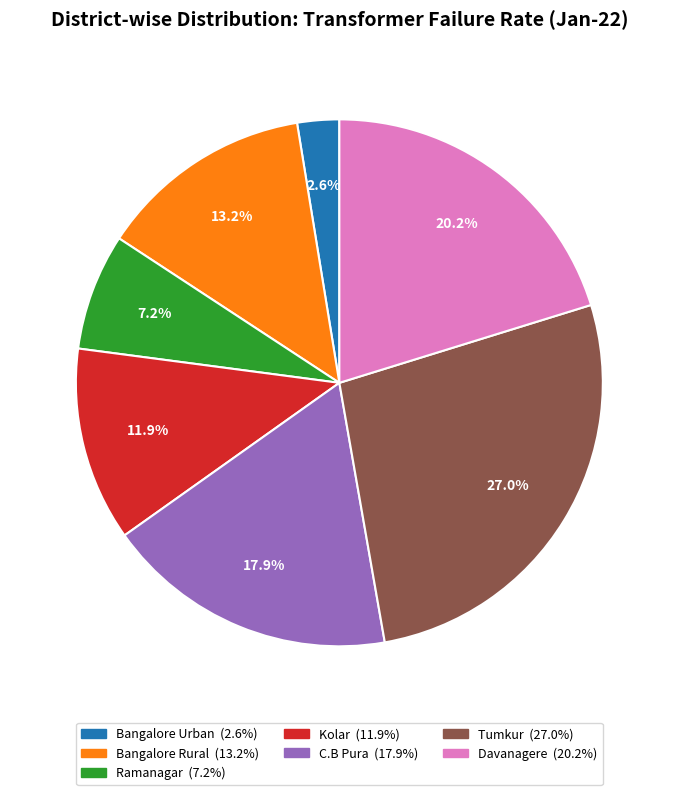

Approximately how many times larger is the value at Kolar compared to Davanagere?

0.6